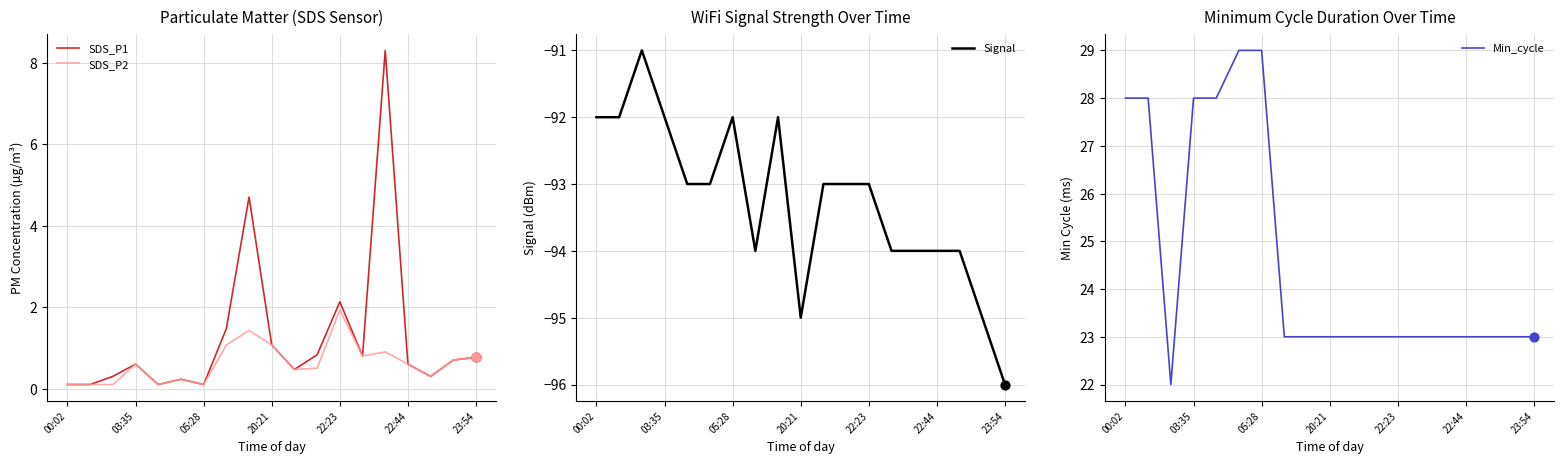

At how many categories does at least one series exceed -11?

19